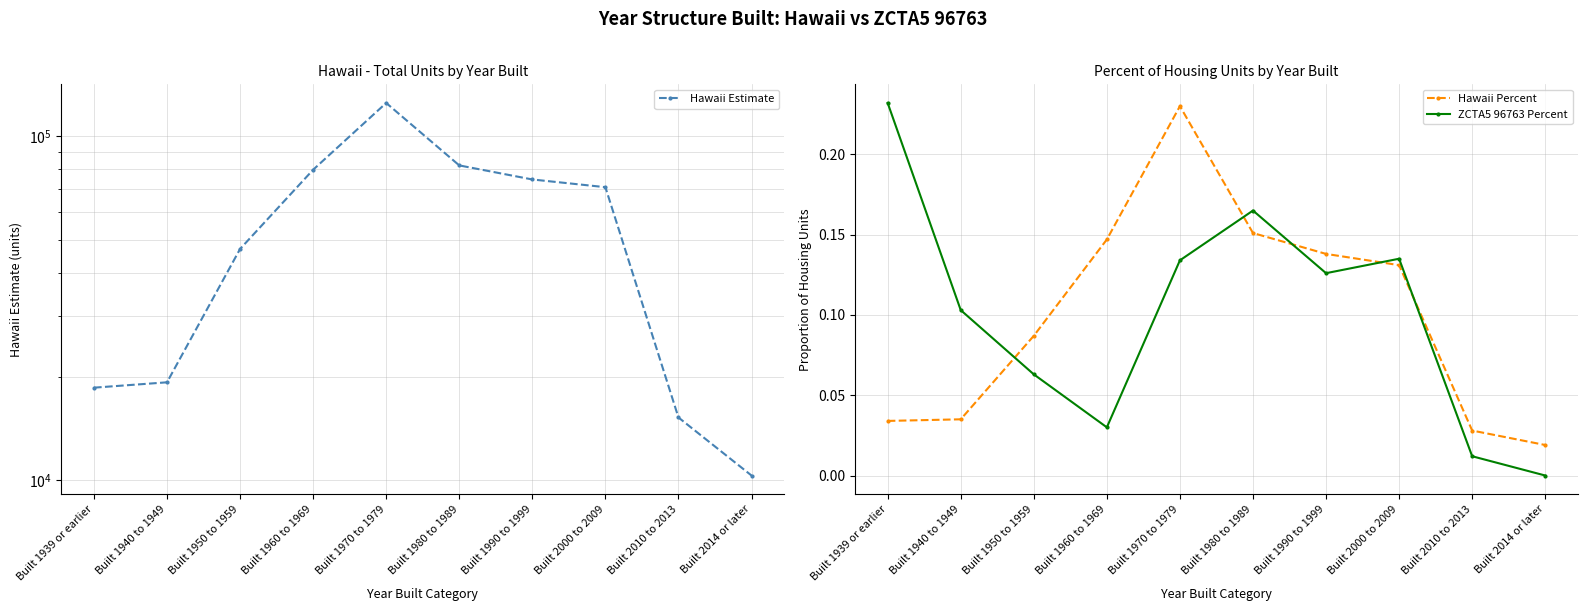

What is the label of the 10th point from the right?

Built 1939 or earlier